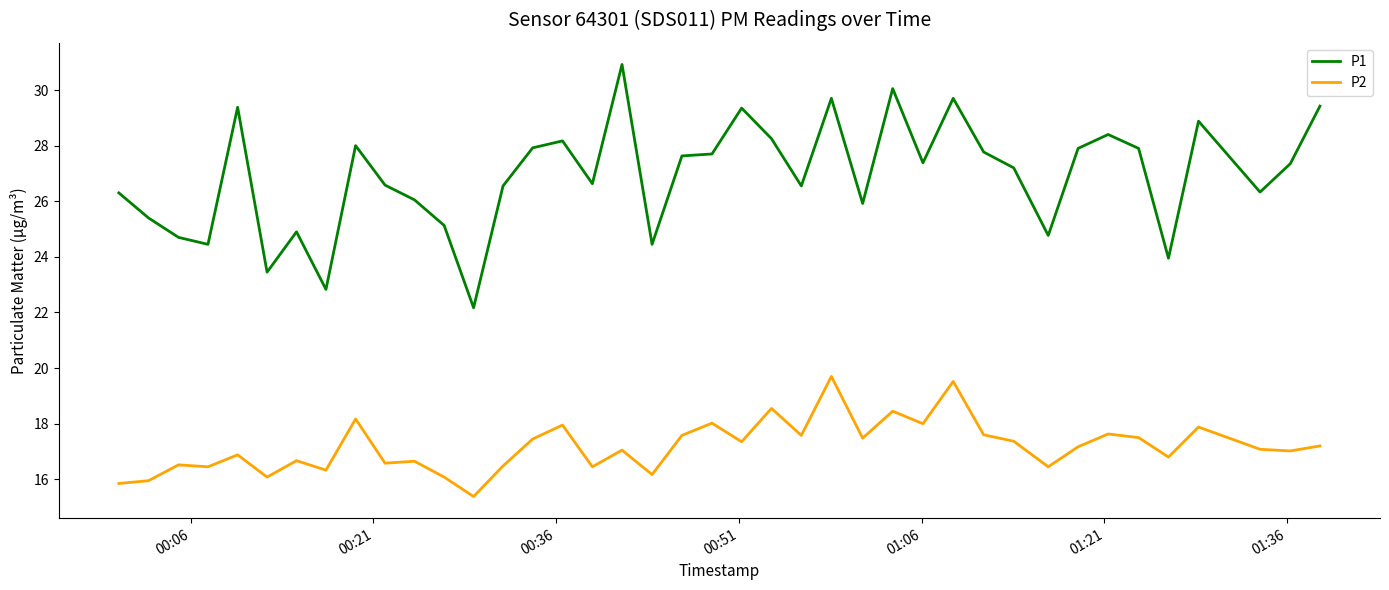

List the series in order of their overall mean, lowest first.

P2, P1